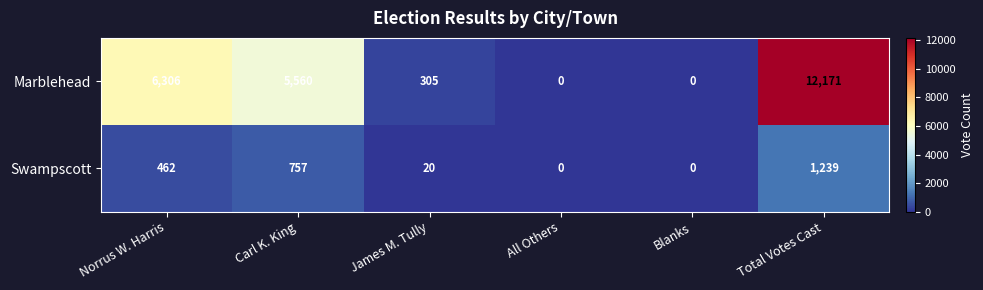

What is the average value of the Swampscott series?

413